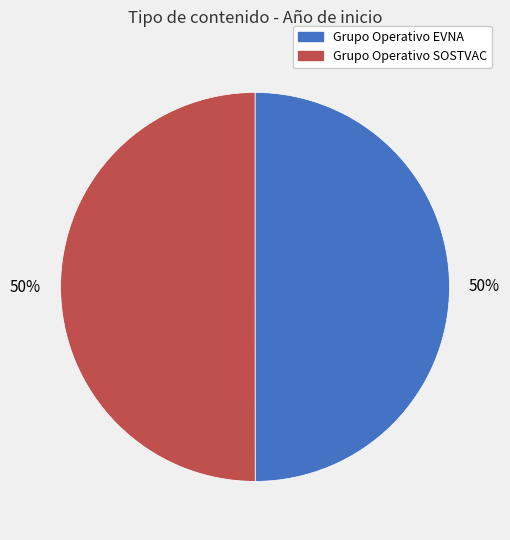

Approximately how many times larger is the value at Grupo Operativo EVNA compared to Grupo Operativo SOSTVAC?

1.0